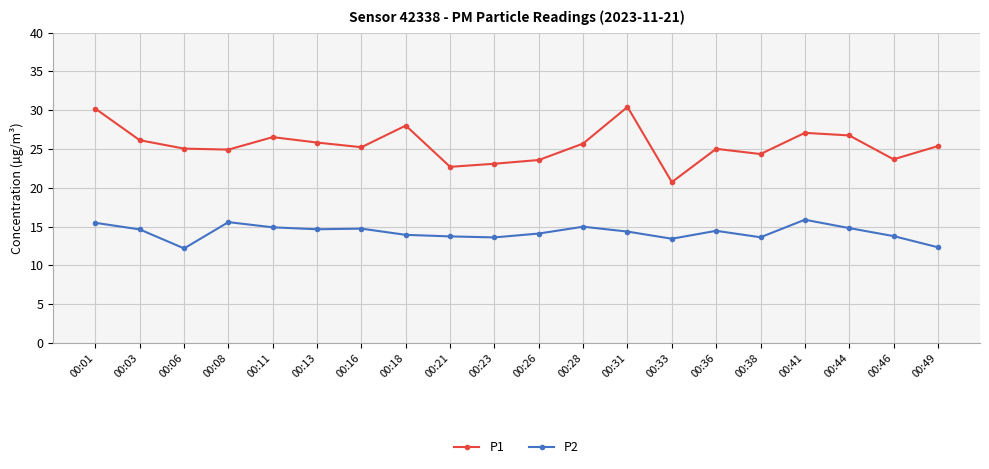

What are all the series names shown in the legend?

P1, P2